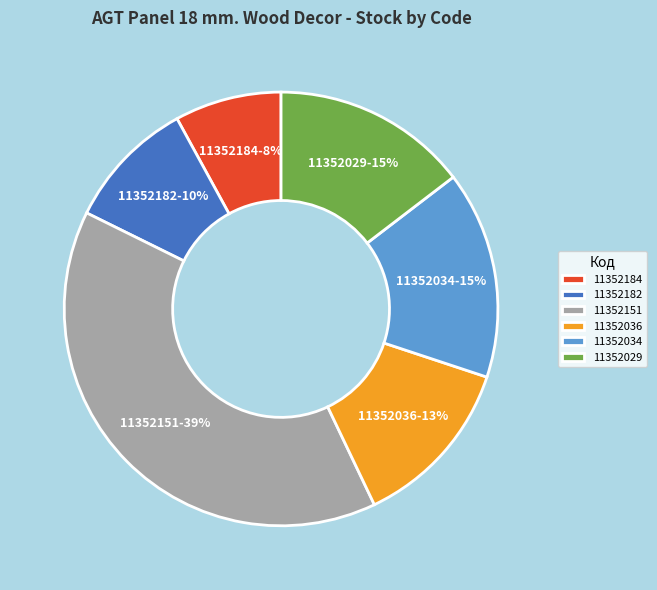

Combined, do 11352184 and 11352151 account for over 50%?

No